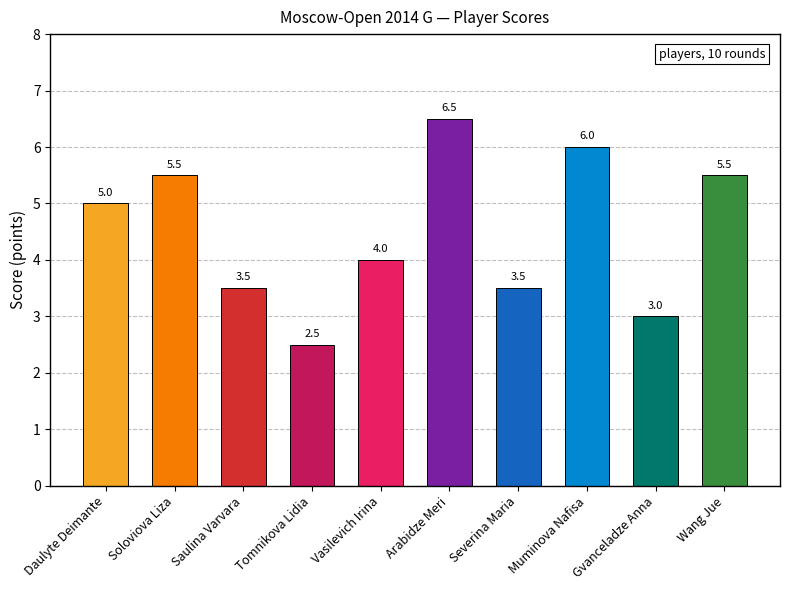

Reading left to right, list all the values displayed in this chart.

5.0	5.5	3.5	2.5	4.0	6.5	3.5	6.0	3.0	5.5